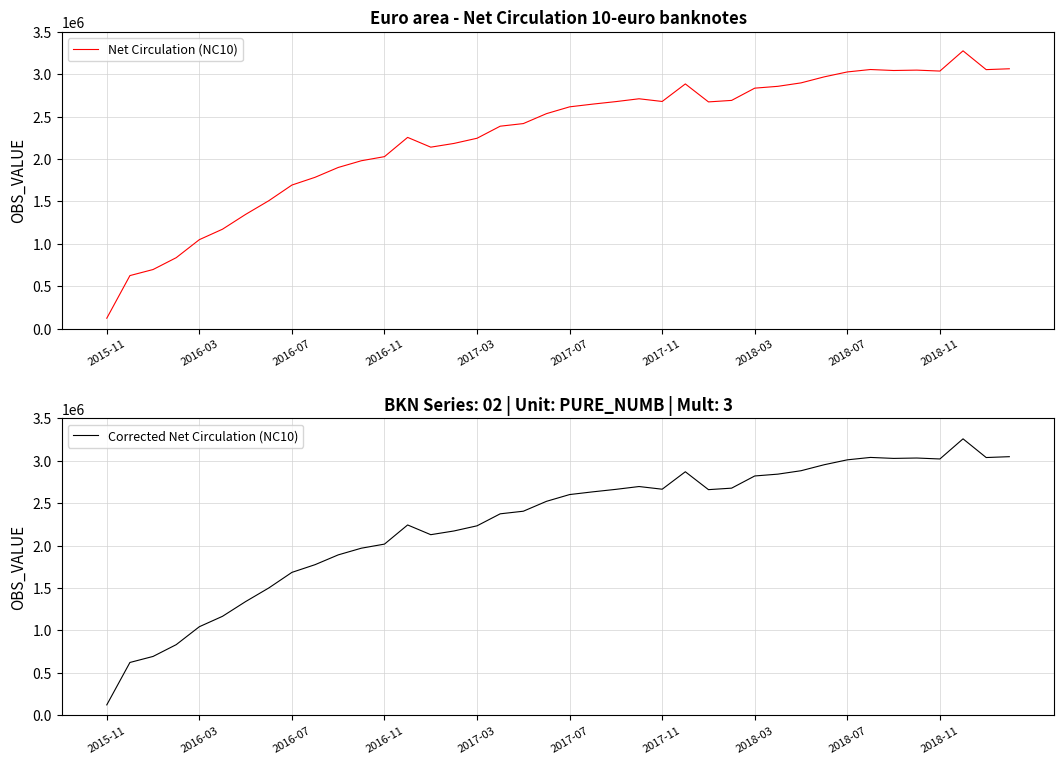

True or false: Net Circulation (NC10) and Corrected Net Circulation (NC10) cross at least once.

False